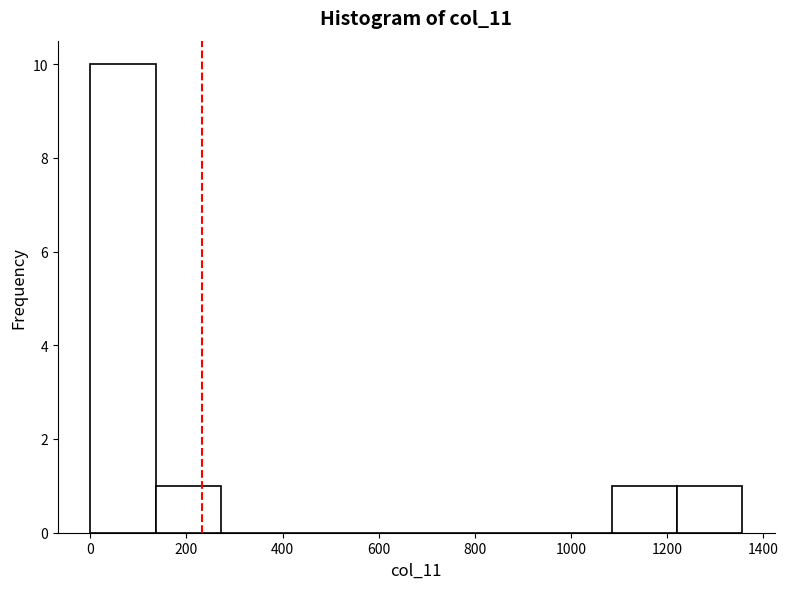

Which range on the x-axis has the tallest bar?

0 to 140